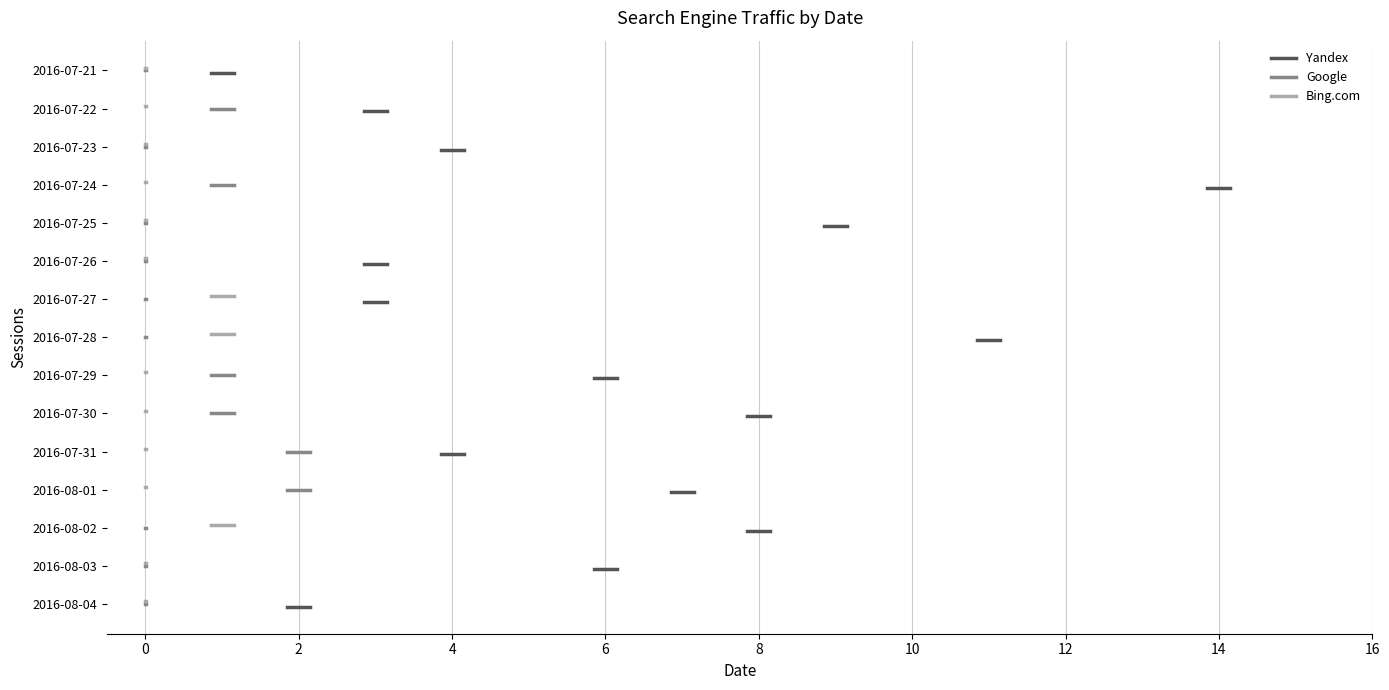

The Yandex series shows -0.0 at −2. True or false?

False